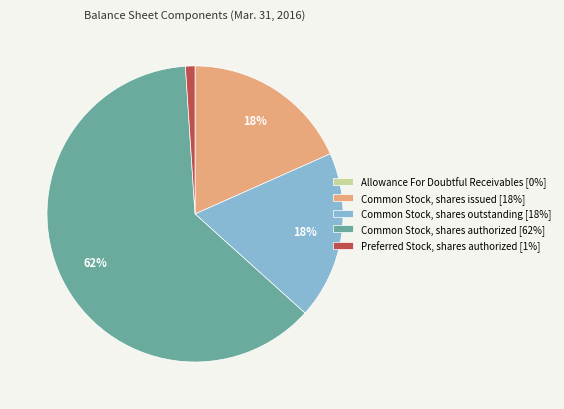

Which slice is the largest?

Common Stock, shares authorized